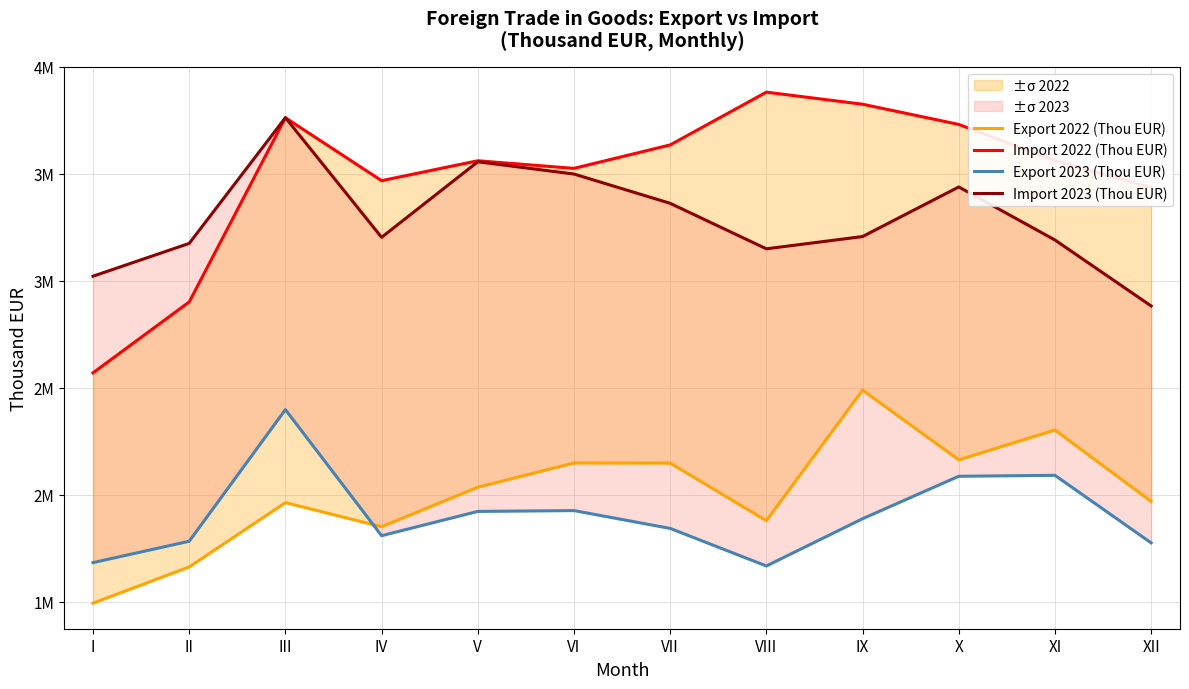

Where is Import 2022 (Thou EUR) nearest to the value 3226162?

XII